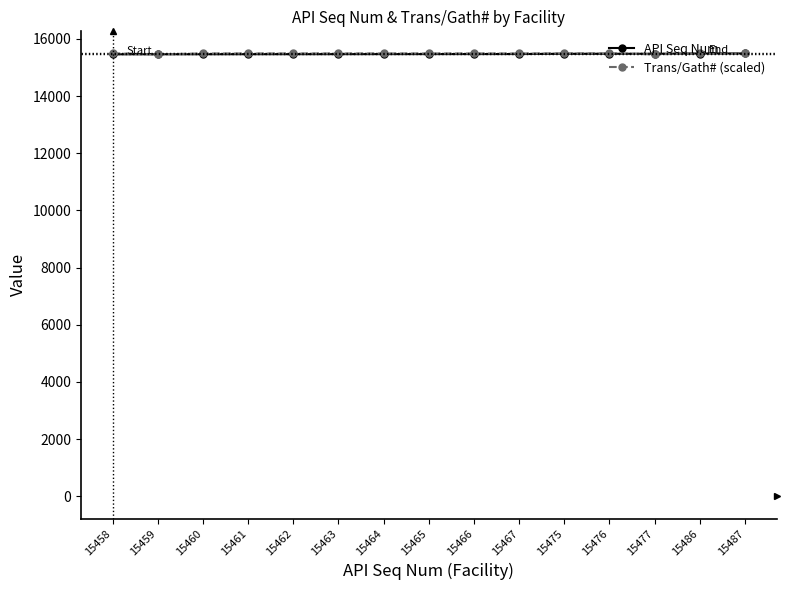

Between which two adjacent categories do Trans/Gath# (scaled) and API Seq Num first intersect?

15458 and 15459